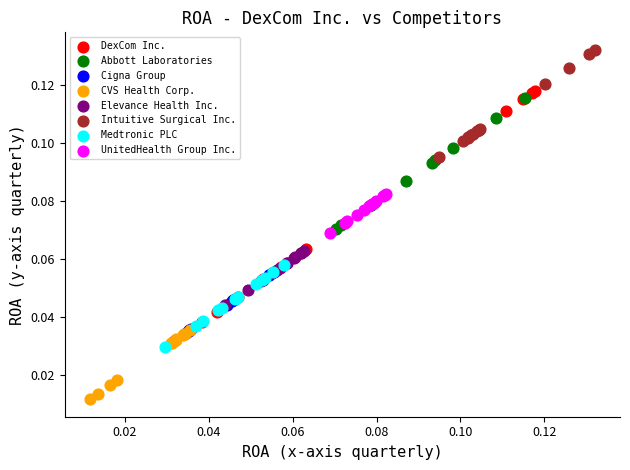

Which series reaches the maximum Y coordinate?

Intuitive Surgical Inc.